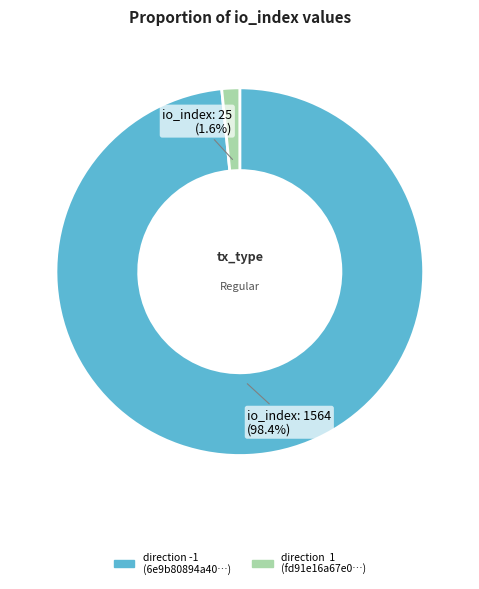

Does any single category account for the majority?

Yes